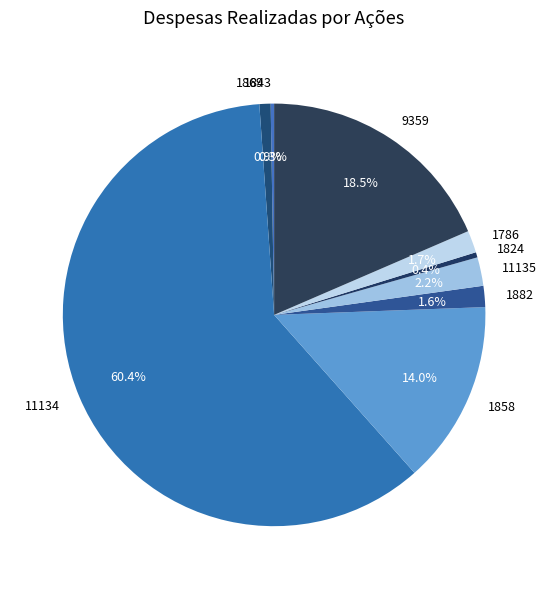

Does any single category account for the majority?

Yes